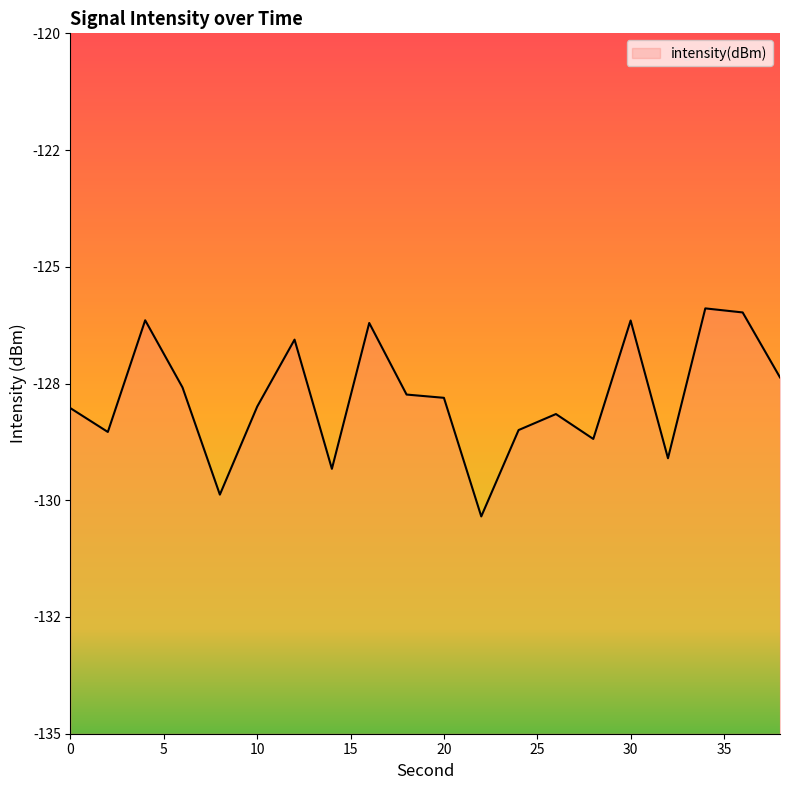

At which label does the data first exceed -127?

4